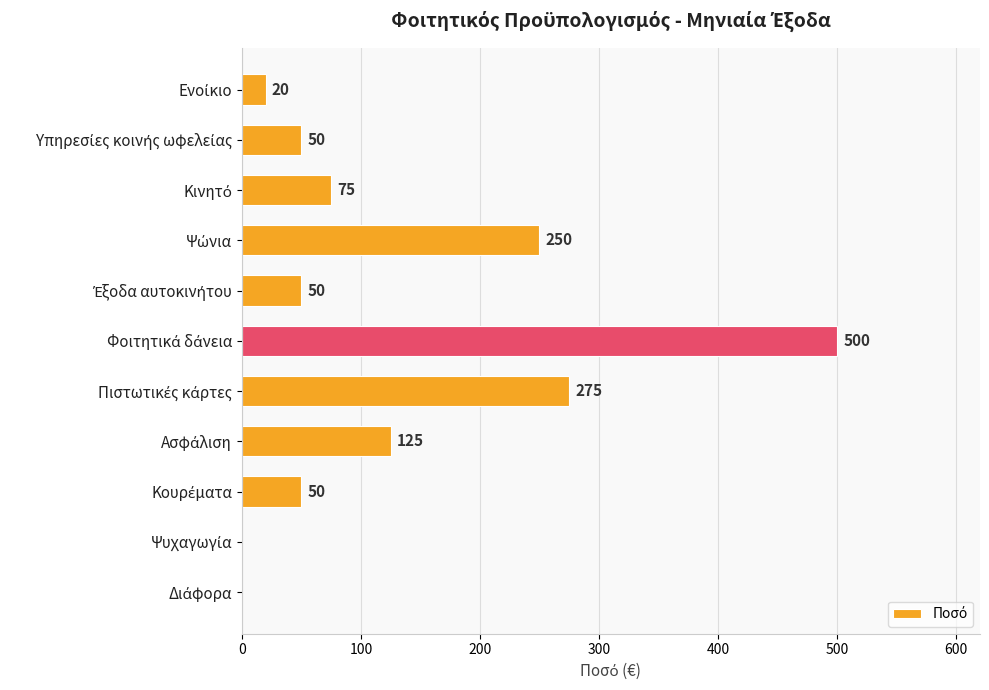

What is the greatest value displayed?

500